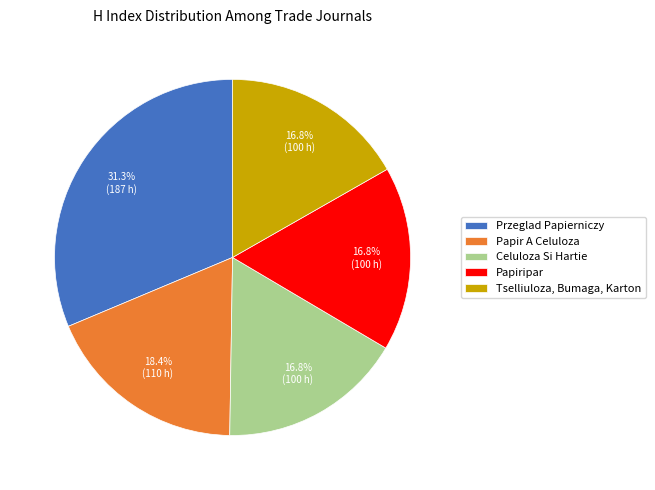

To the nearest percent, what percentage of the pie is Celuloza Si Hartie?

17%